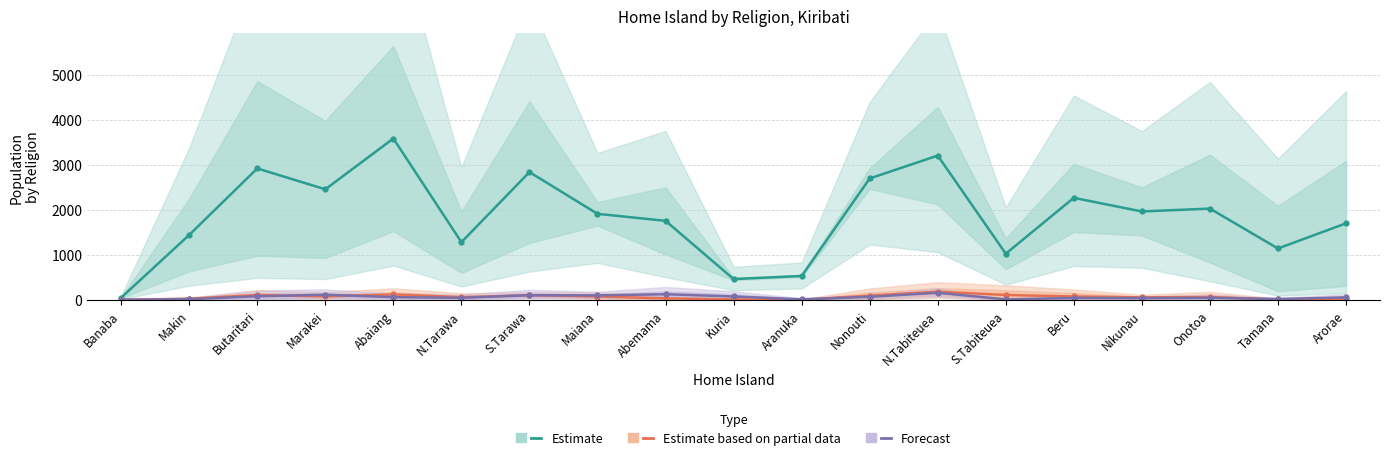

Which series has the widest spread of values?

Estimate